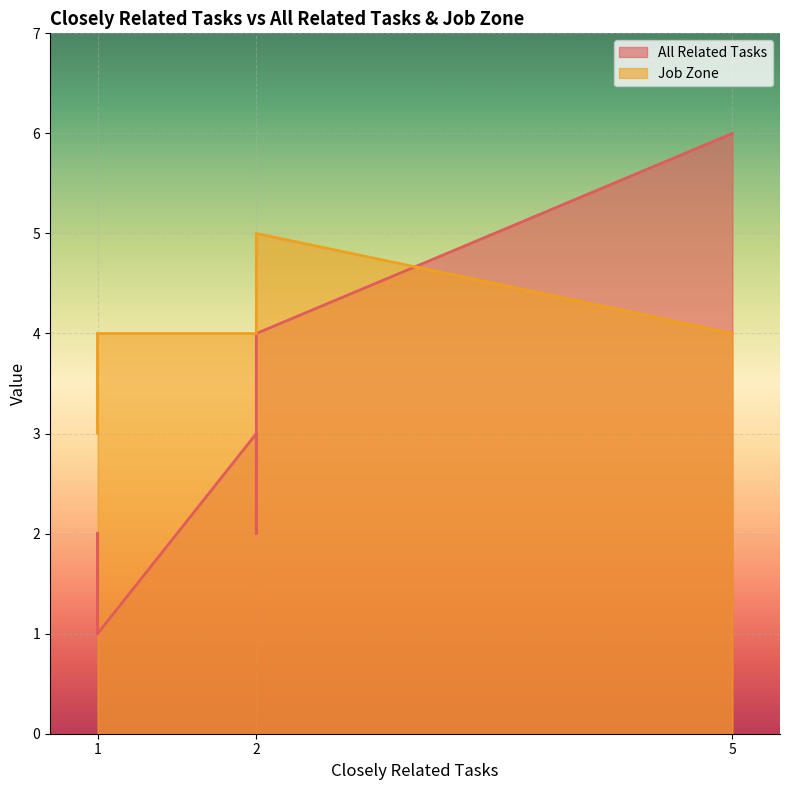

Where do Job Zone and All Related Tasks first cross each other?

5 and 2